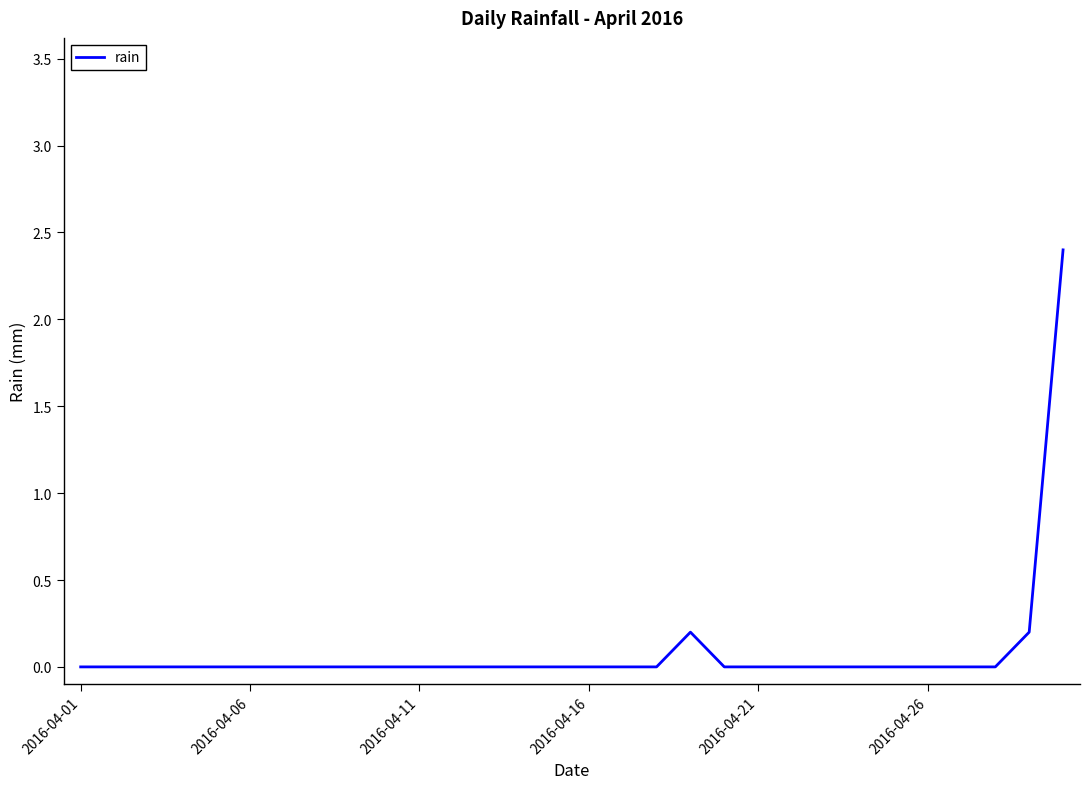

What is the difference between the maximum and minimum values?

2.4